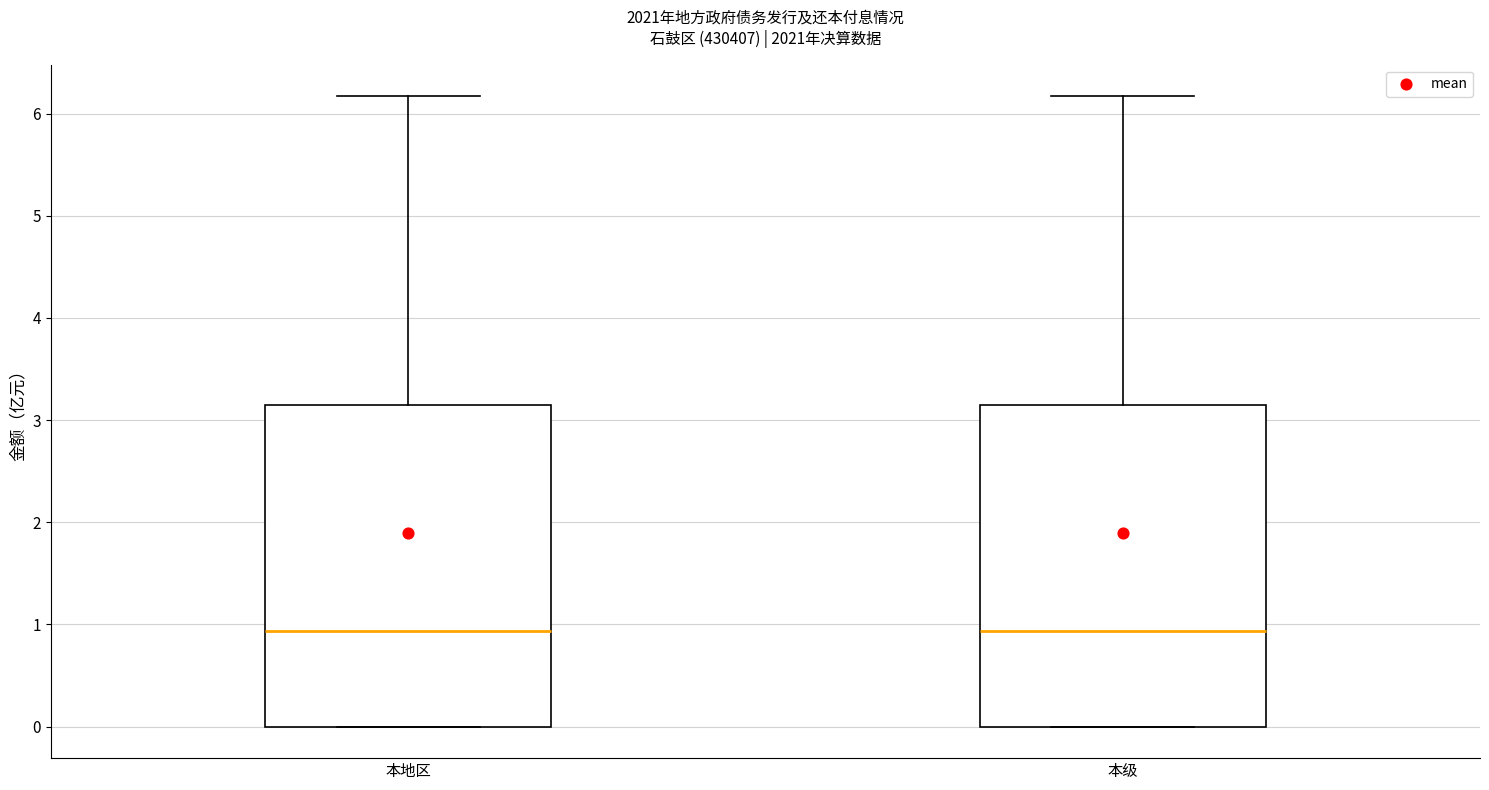

Reading left to right, transcribe this box plot: for each box, give where its median line is, the range the box spans, and where its two whiskers end, as read against the y-axis. The values are not printed on the chart, so give them approximately, as read against the axis.

本地区: median 0.9, box 0.0 to 3.2, whiskers 0.0 to 6.2
本级: median 0.9, box 0.0 to 3.2, whiskers 0.0 to 6.2